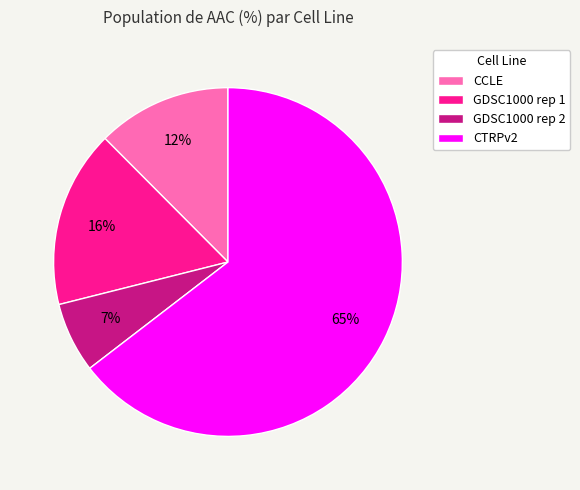

How many segments does this pie chart have?

4